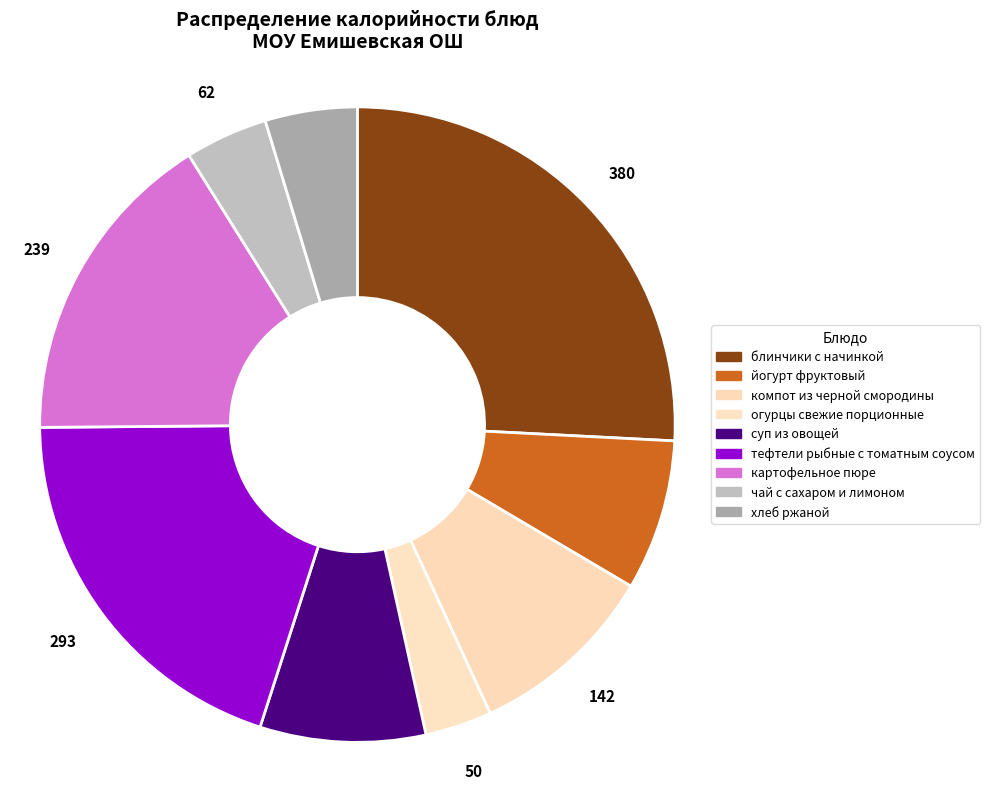

How many segments does this pie chart have?

9